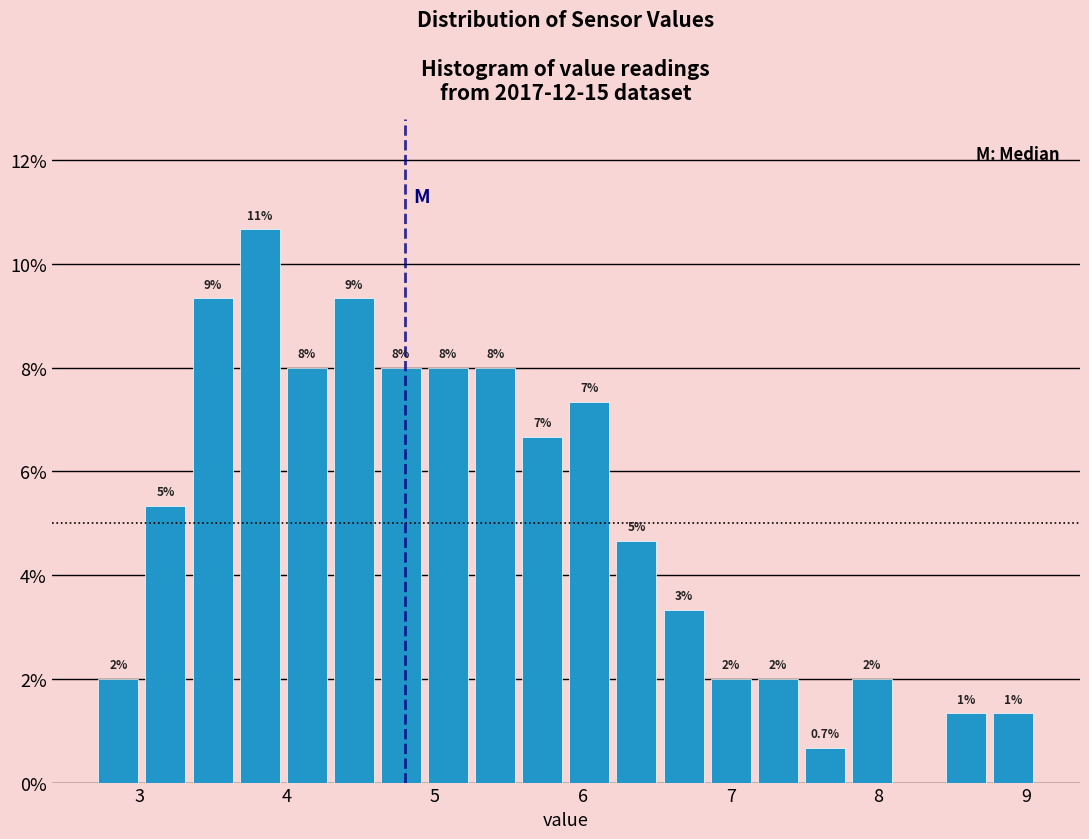

Read against the x-axis, roughly where is the centre of the tallest bar?

3.8